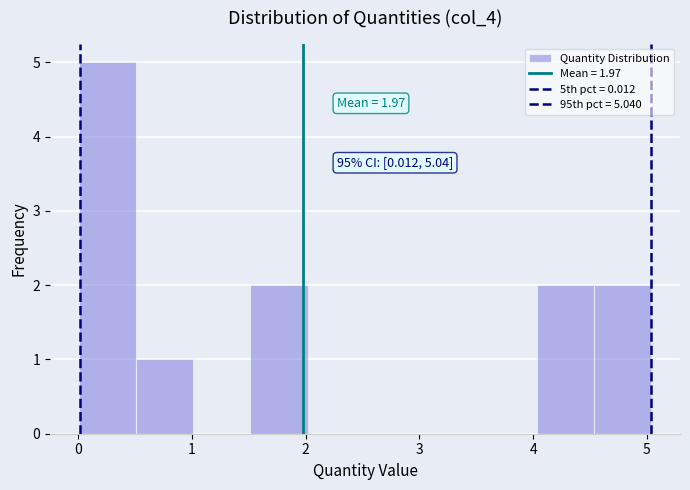

Which range on the x-axis has the tallest bar?

0.0 to 0.5